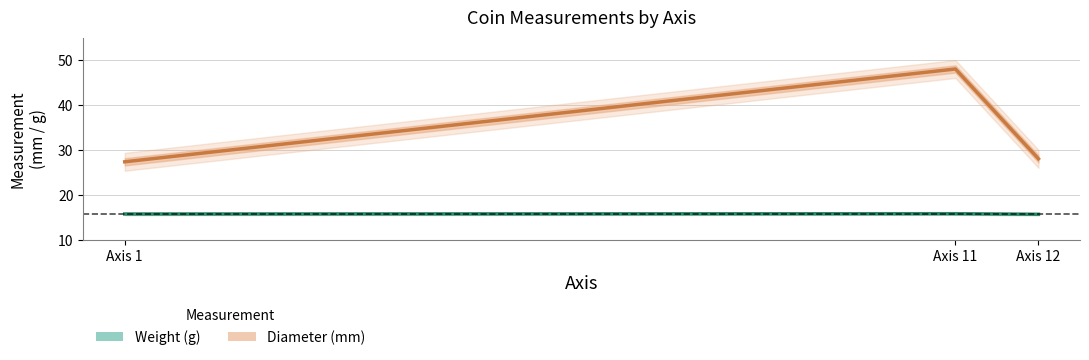

True or false: diameter and weight intersect in this chart.

False